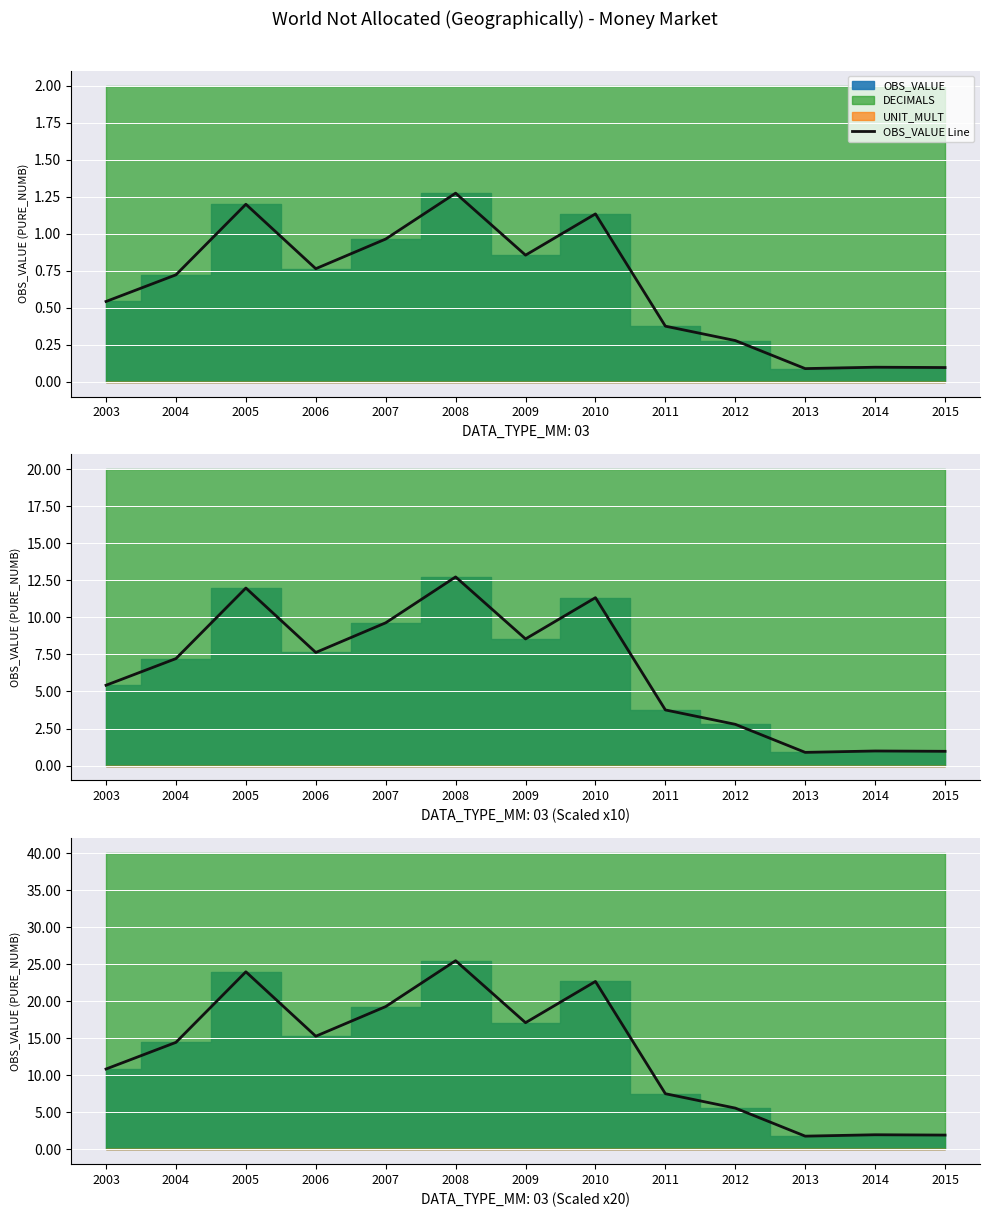

At which category does the chart reach its peak across all series?

2008